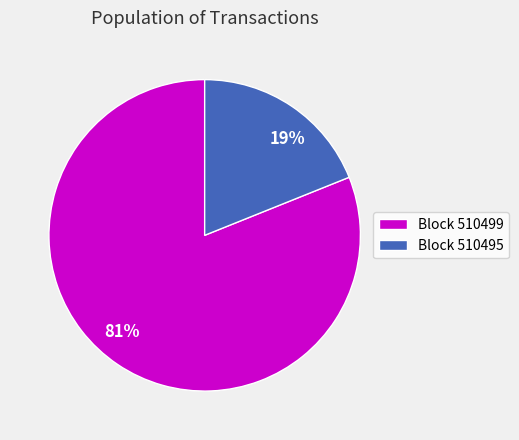

To the nearest percent, what is the difference between the 81% and 19% slice percentages?

62%